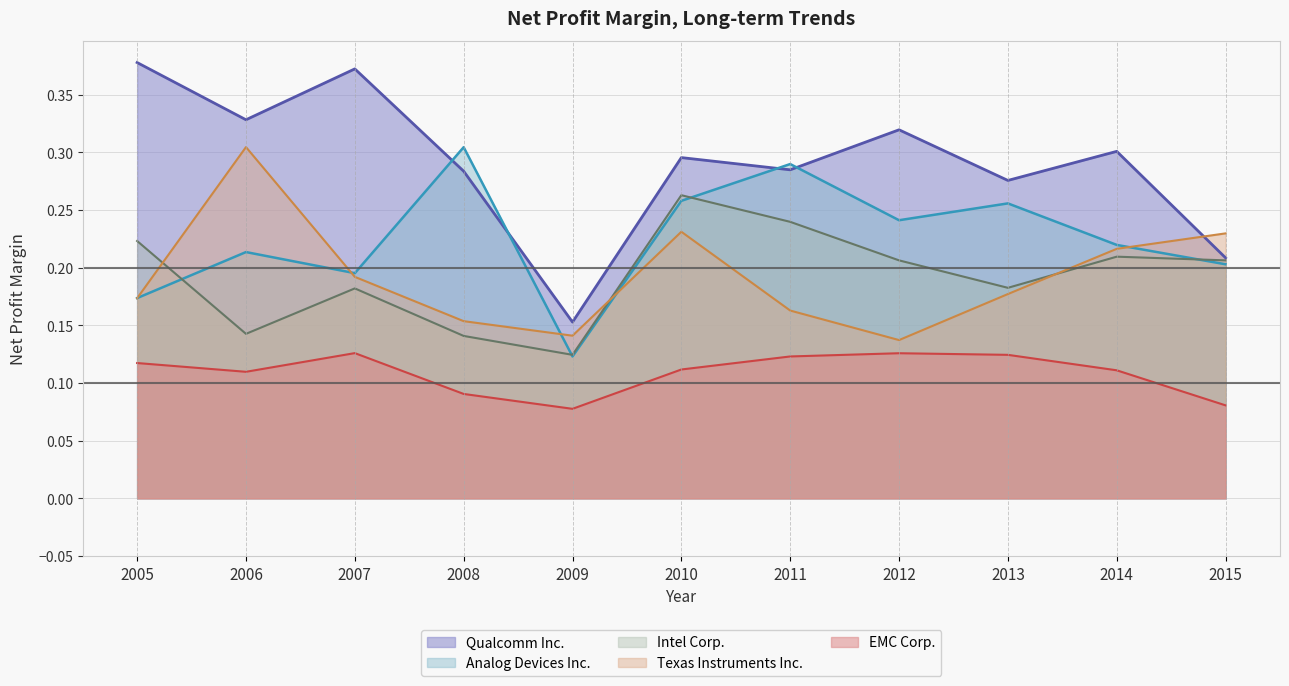

Where is the first local minimum for EMC Corp.?

2006